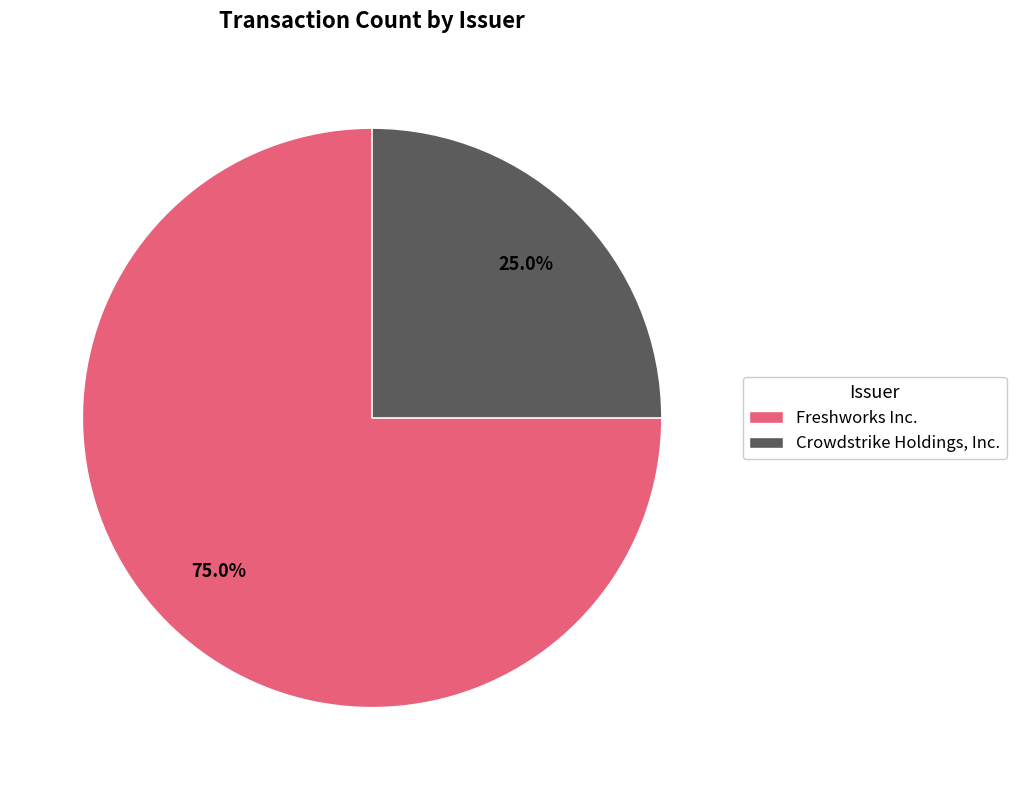

Which has a higher value, Crowdstrike Holdings, Inc. or Freshworks Inc.?

Freshworks Inc.